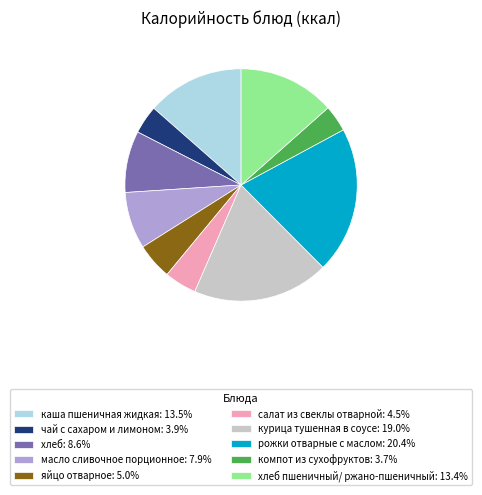

Combined, do хлеб пшеничный/ ржано-пшеничный: 13.4% and компот из сухофруктов: 3.7% account for over 50%?

No